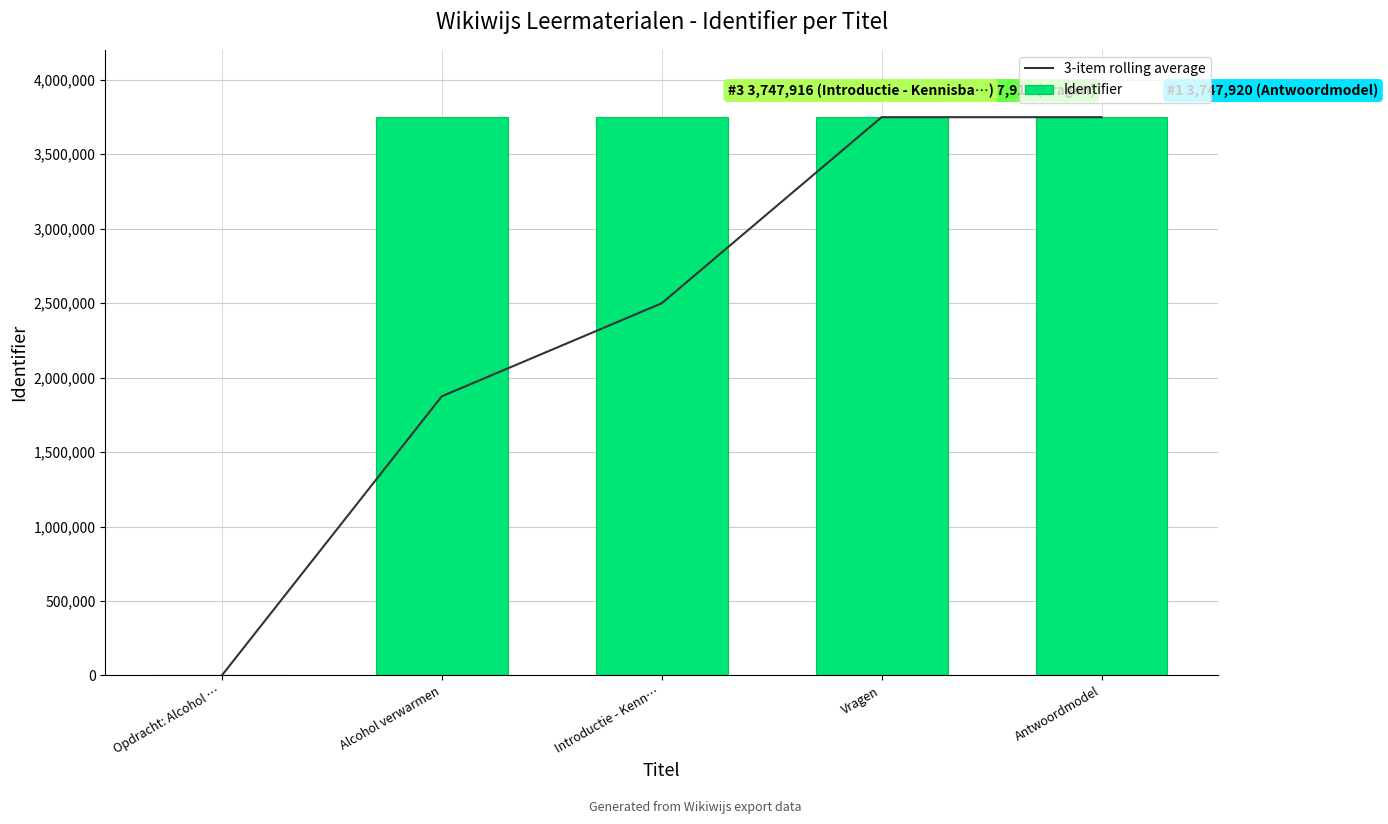

Is it true that 3-item rolling average equals 6621972.4 at Vragen?

False